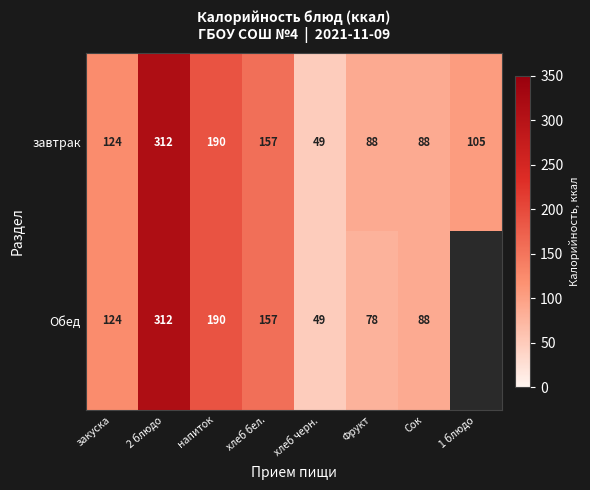

Between закуска and 2 блюдо, which is larger?

2 блюдо